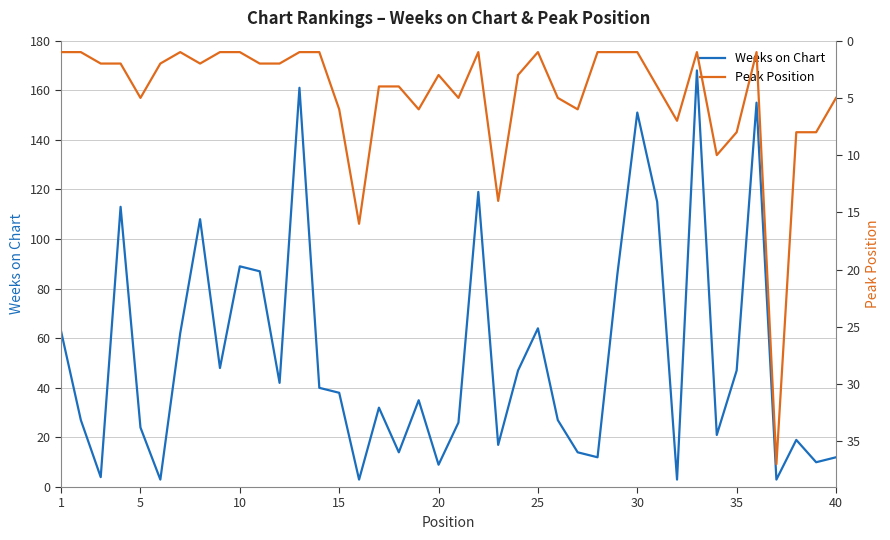

The value of Weeks on Chart at 35 is 47. True or false?

True